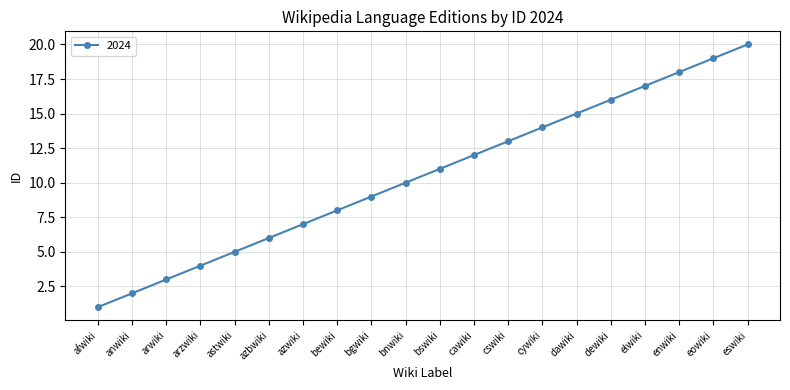

Reading left to right, transcribe all the data shown in this chart.

1	2	3	4	5	6	7	8	9	10	11	12	13	14	15	16	17	18	19	20